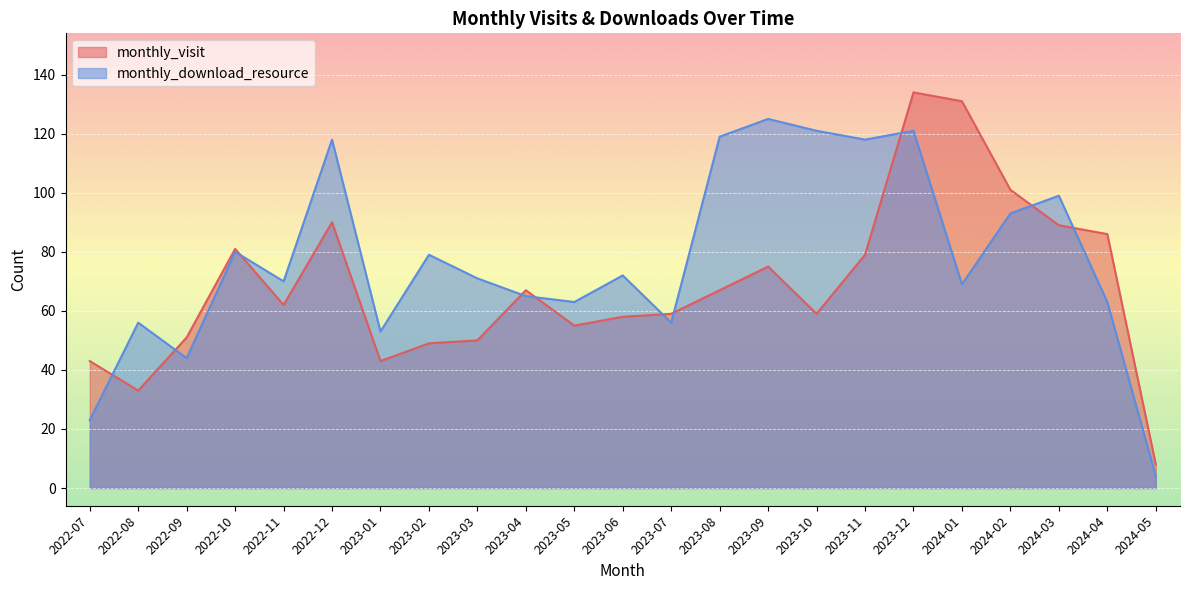

What is the difference between the monthly_download_resource values at 2024-02 and 2023-04?

28